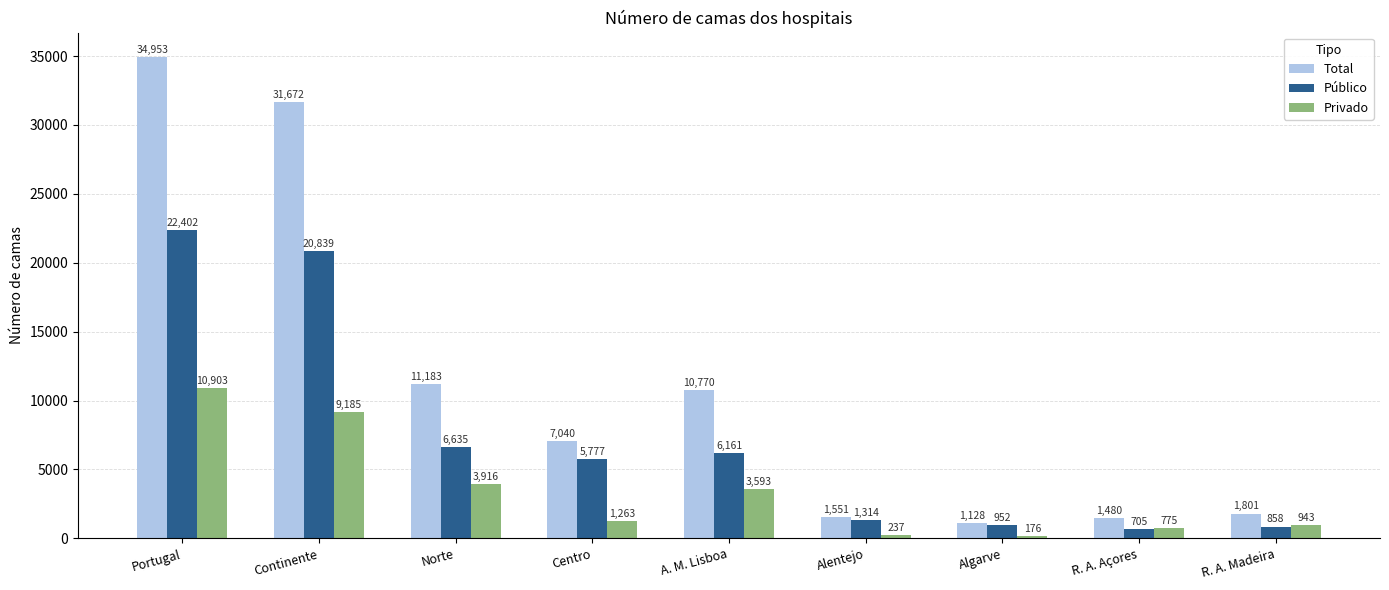

What is the difference between the highest and lowest values at Alentejo?

1314